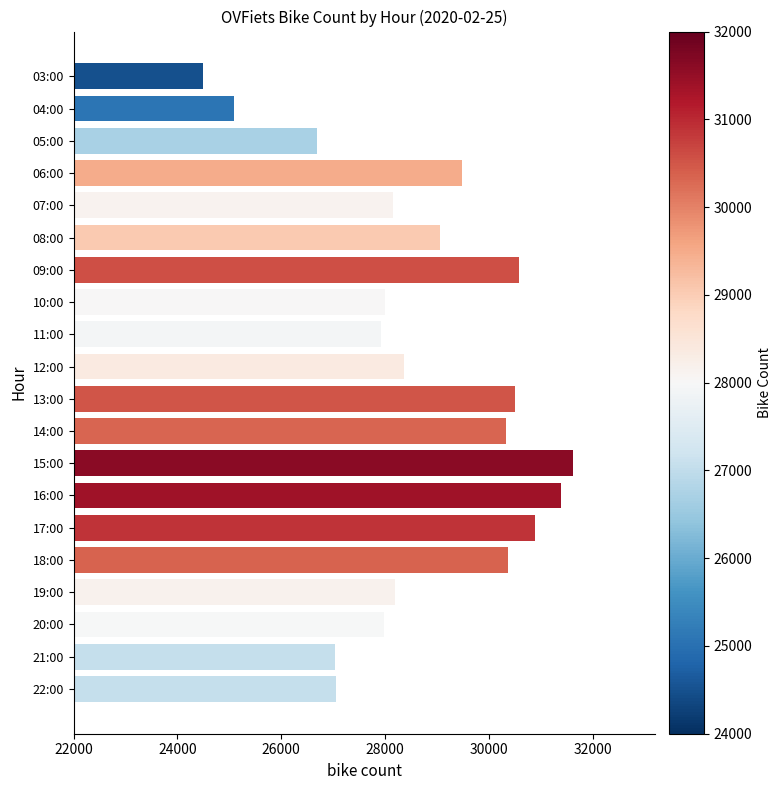

What is the difference between the maximum and minimum values?

7126